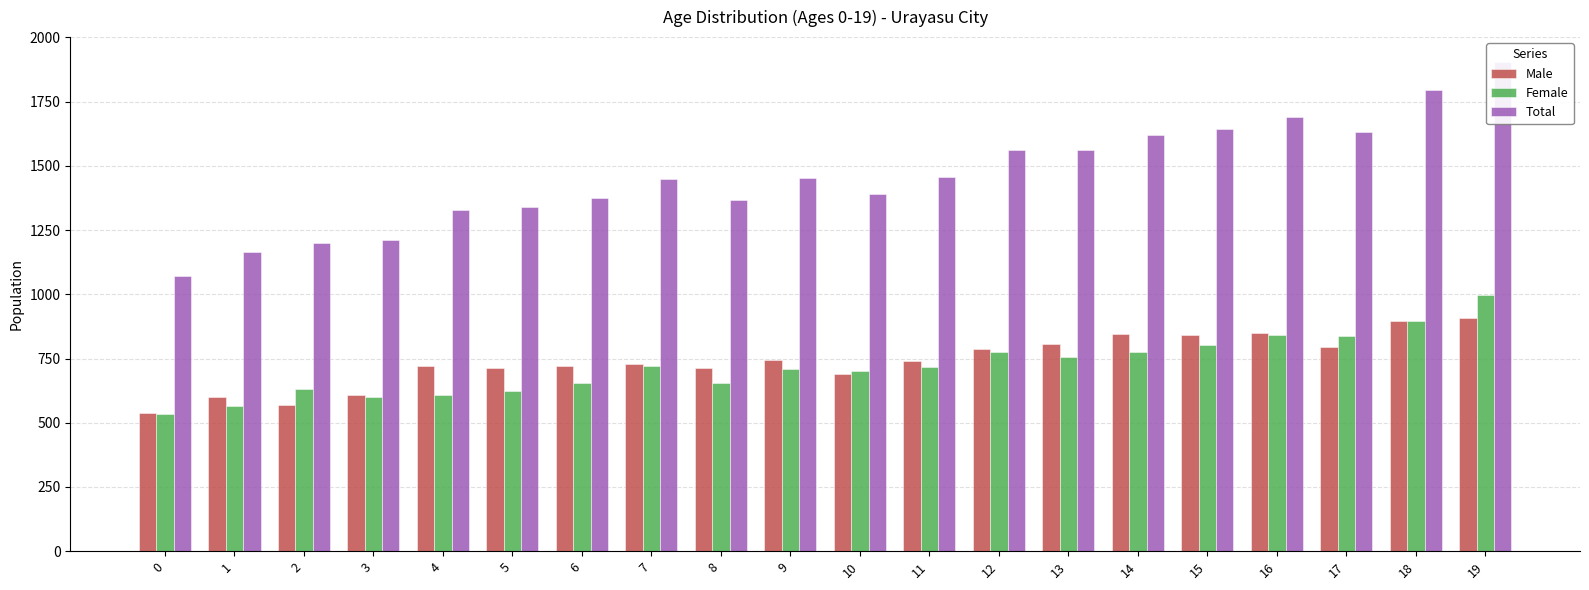

Count the number of data series in this chart.

3